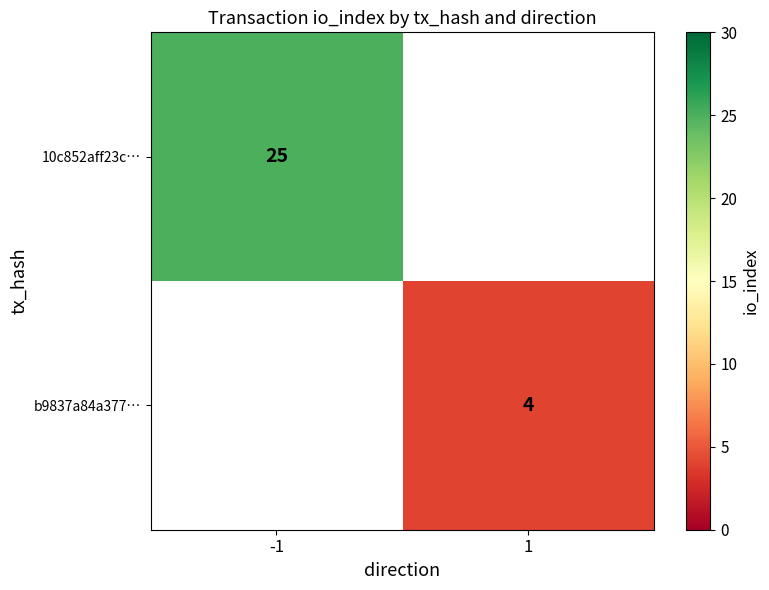

Read the 10c852aff23c… value at -1.

25.0